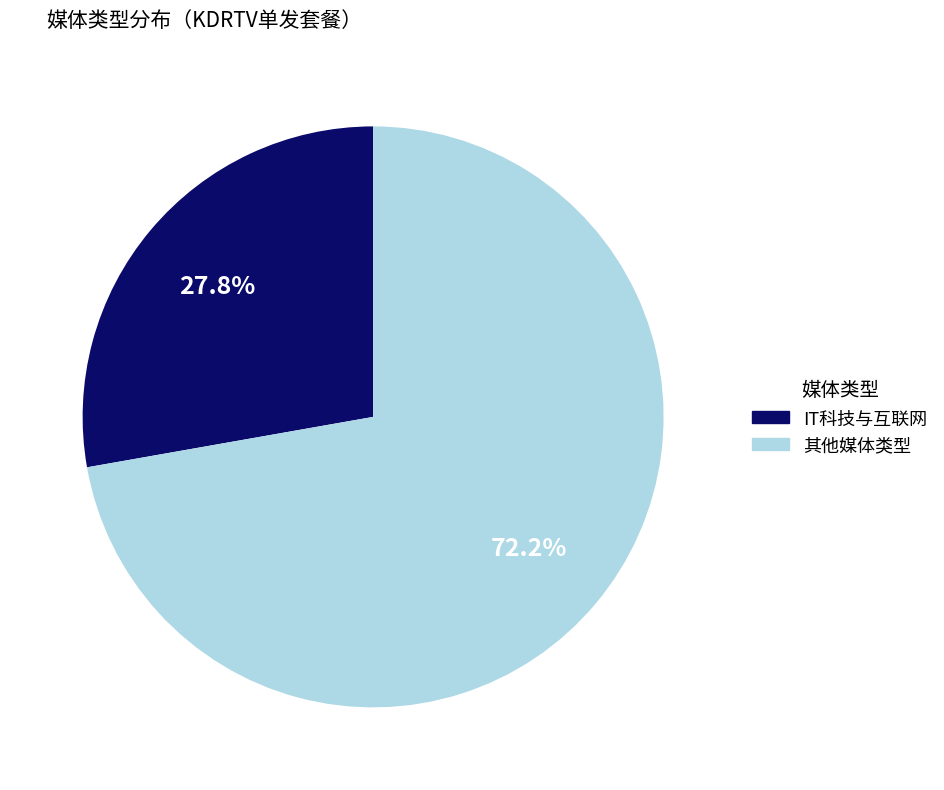

Is there a majority slice in this chart?

Yes